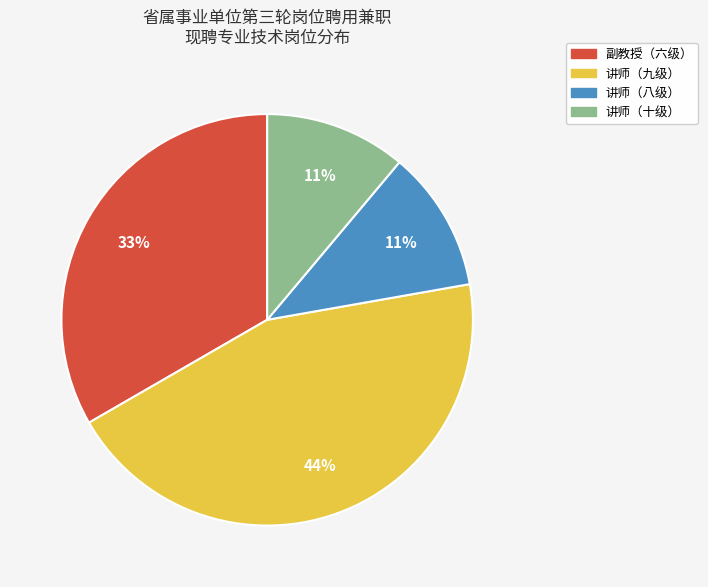

To the nearest percent, what is the difference between the largest and smallest slice percentages?

33%